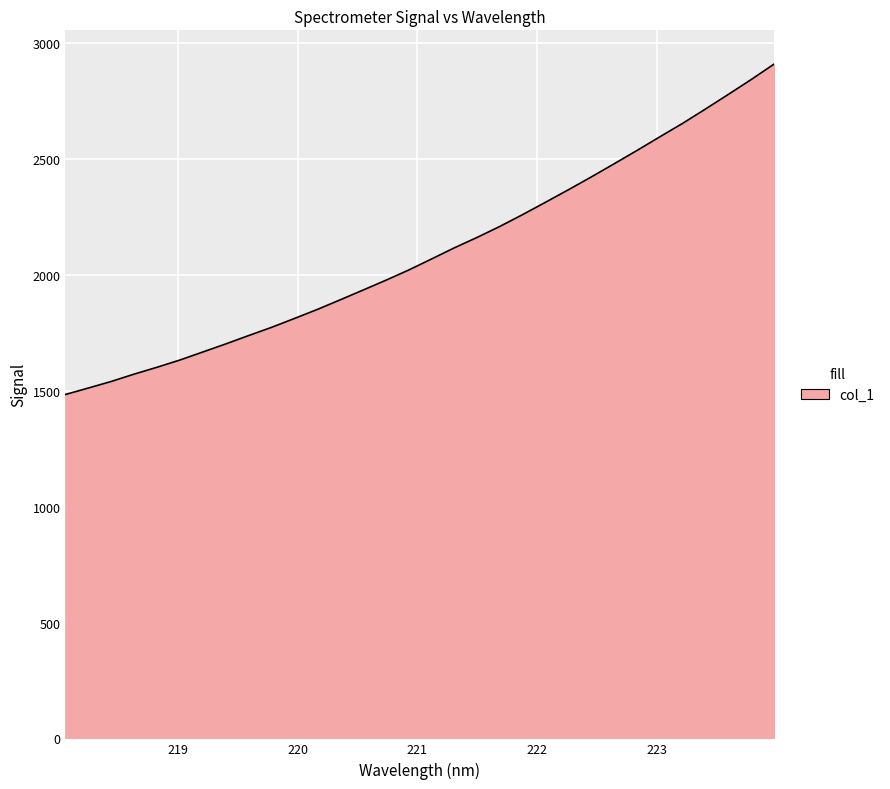

What is the smallest value displayed?

1484.4